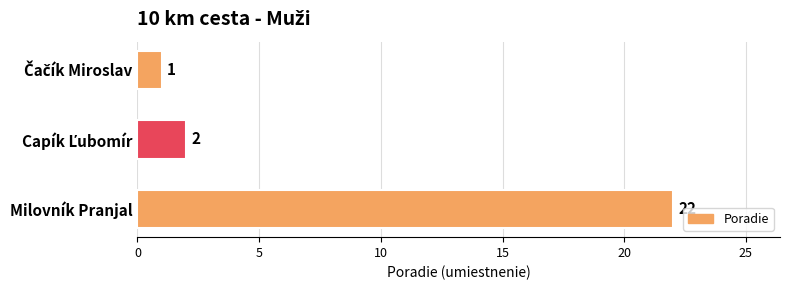

What is the maximum value shown in the chart?

22